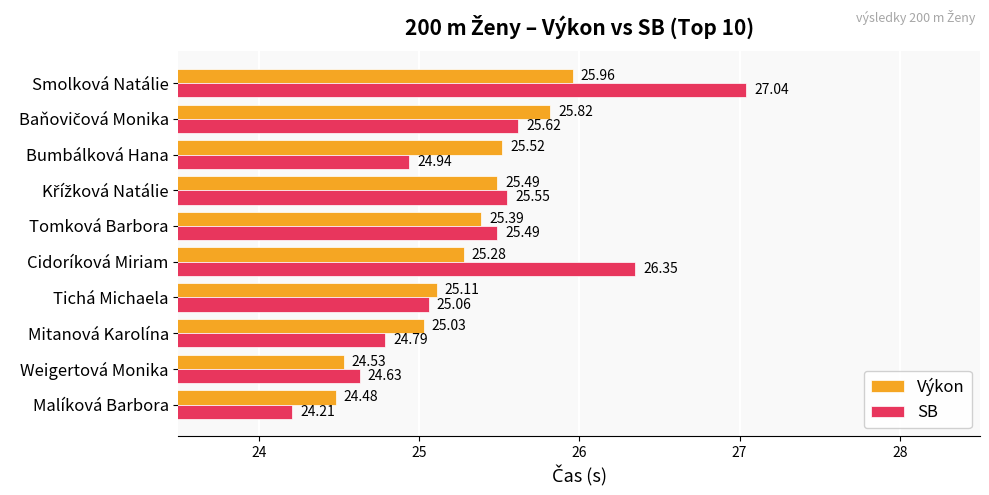

At which category is the sum across all series the highest?

Smolková Natálie